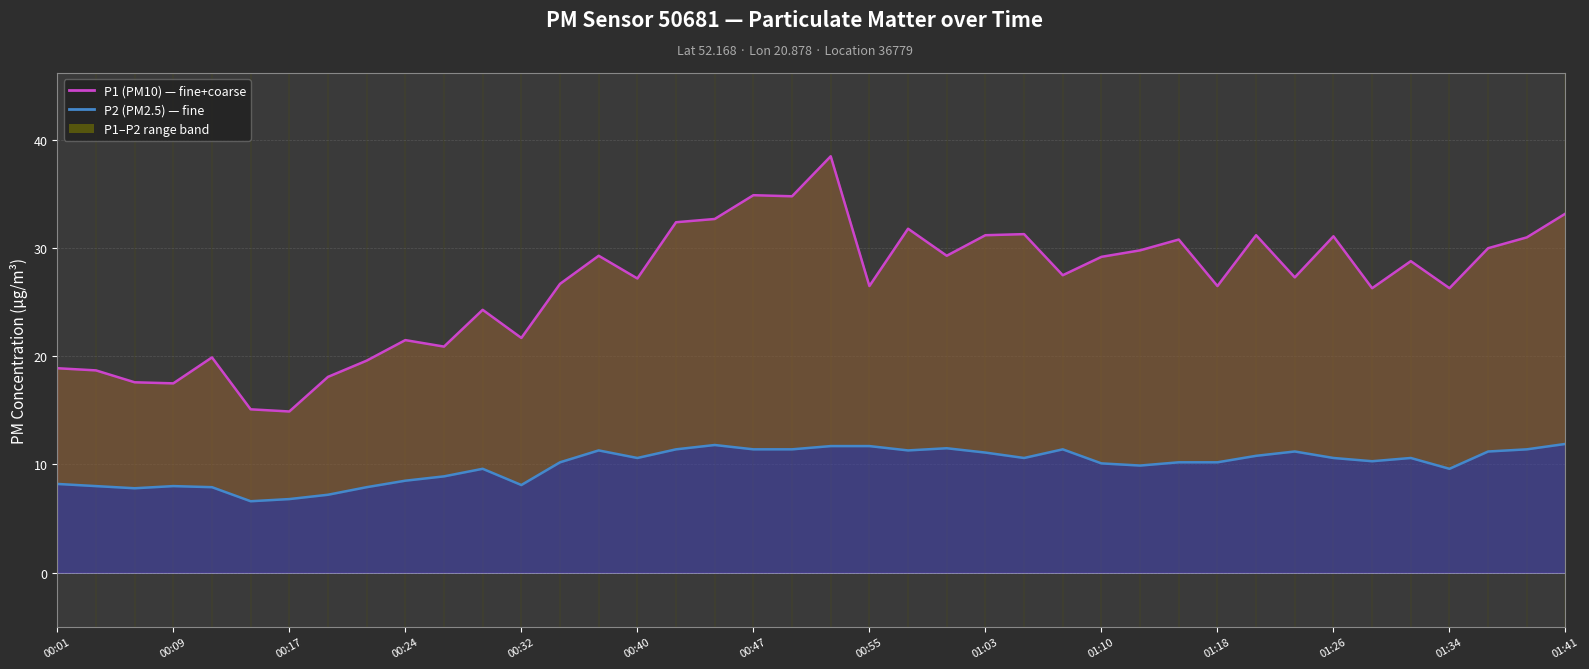

Rank the series at 00:17 from lowest to highest value.

P2 (PM2.5), P1 (PM10)